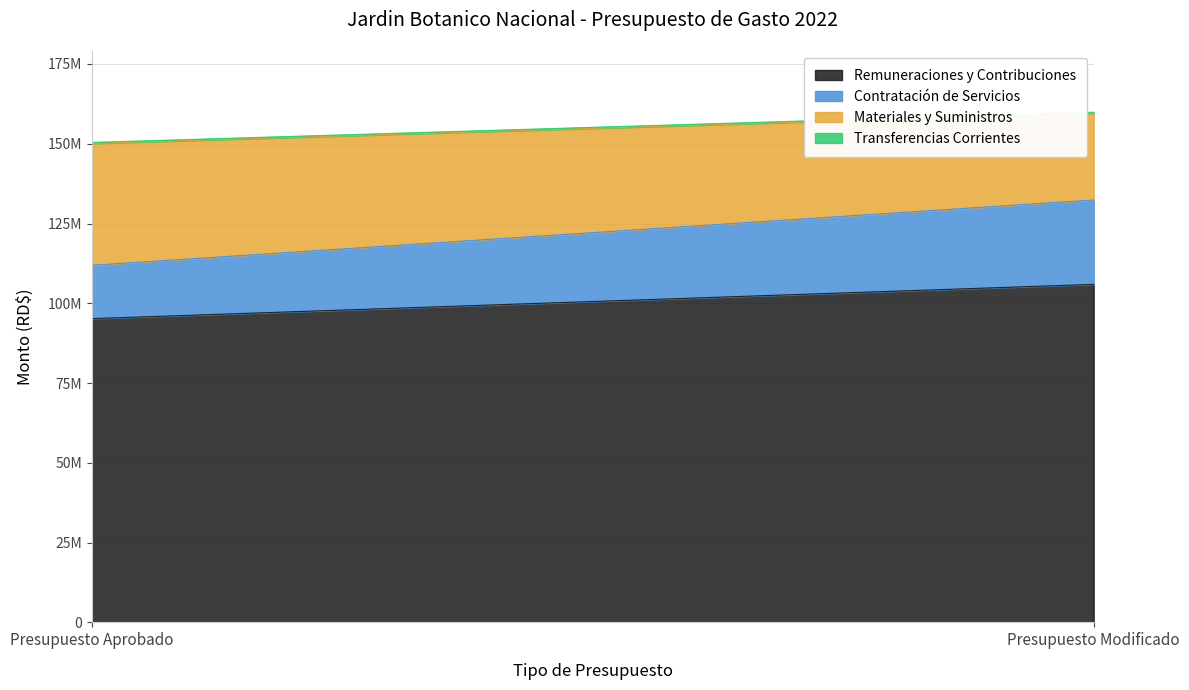

Reading right to left, transcribe all the data shown in this chart.

Remuneraciones y Contribuciones: Presupuesto Modificado=105926083	Presupuesto Aprobado=95189329
Contratación de Servicios: Presupuesto Modificado=26446601	Presupuesto Aprobado=16714939
Materiales y Suministros: Presupuesto Modificado=27190874	Presupuesto Aprobado=38196790
Transferencias Corrientes: Presupuesto Modificado=310000	Presupuesto Aprobado=310000